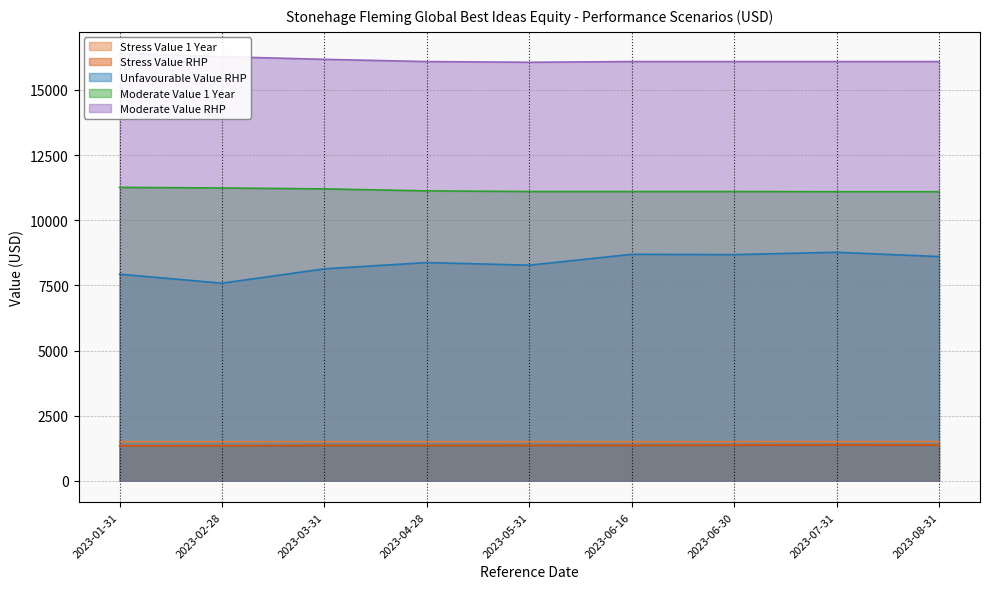

Which series has the largest total across all categories?

Moderate Value RHP